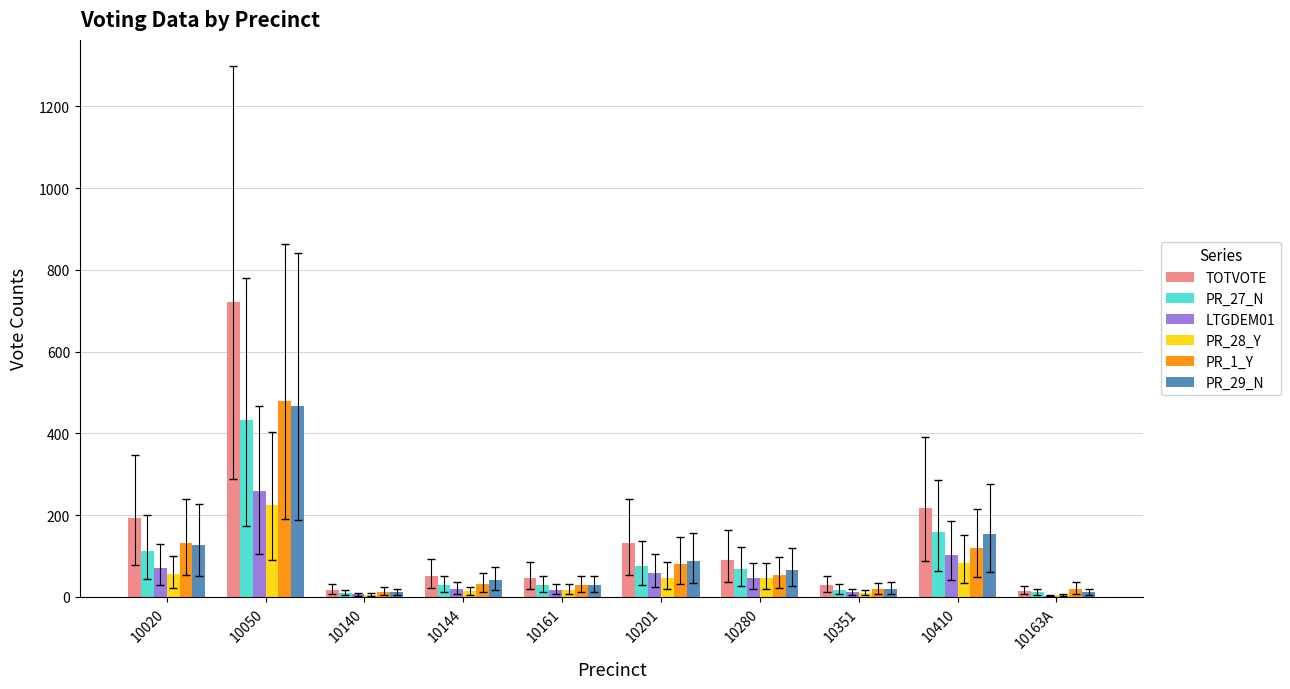

Which series changed the most between 10201 and 10163A?

TOTVOTE